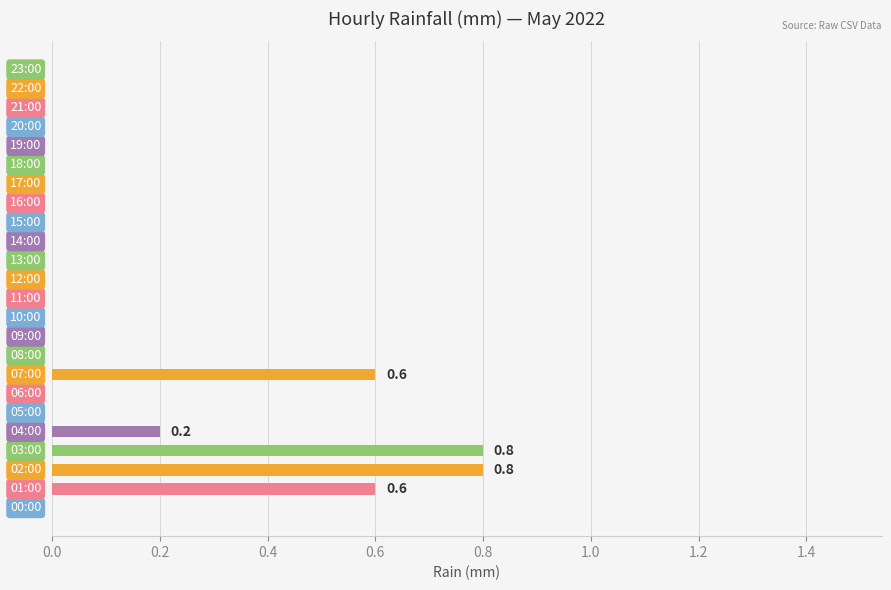

What is the maximum value shown in the chart?

0.8